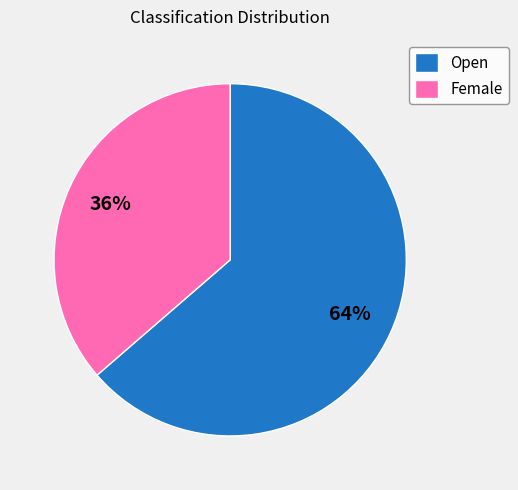

What is the ratio of the value at Female to the value at Open?

0.6